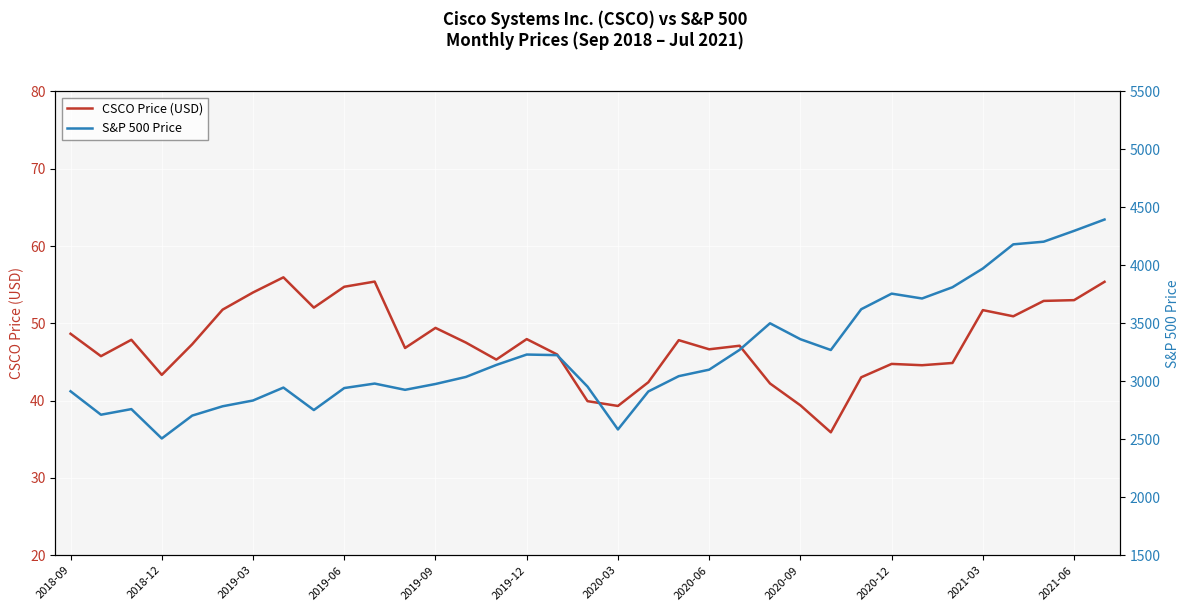

True or false: S&P 500 Price and CSCO Price (USD) intersect in this chart.

False